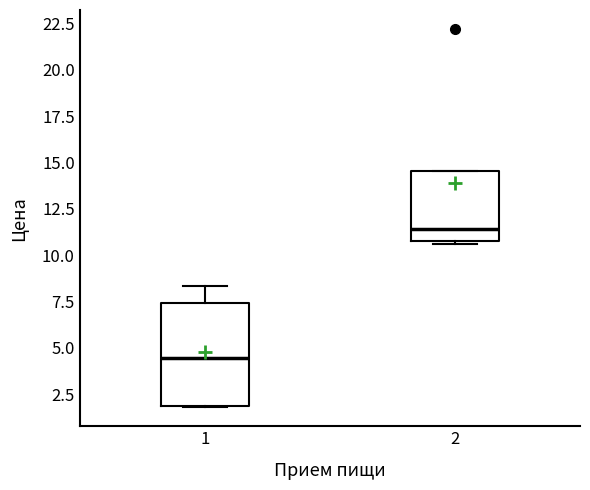

Reading left to right, transcribe this box plot: for each box, give where its median line is, the range the box spans, and where its two whiskers end, as read against the y-axis. The values are not printed on the chart, so give them approximately, as read against the axis.

1: median 4.5, box 2.0 to 7.5, whiskers 2.0 to 8.5
2: median 11.5, box 11.0 to 14.5, whiskers 10.5 to 14.5